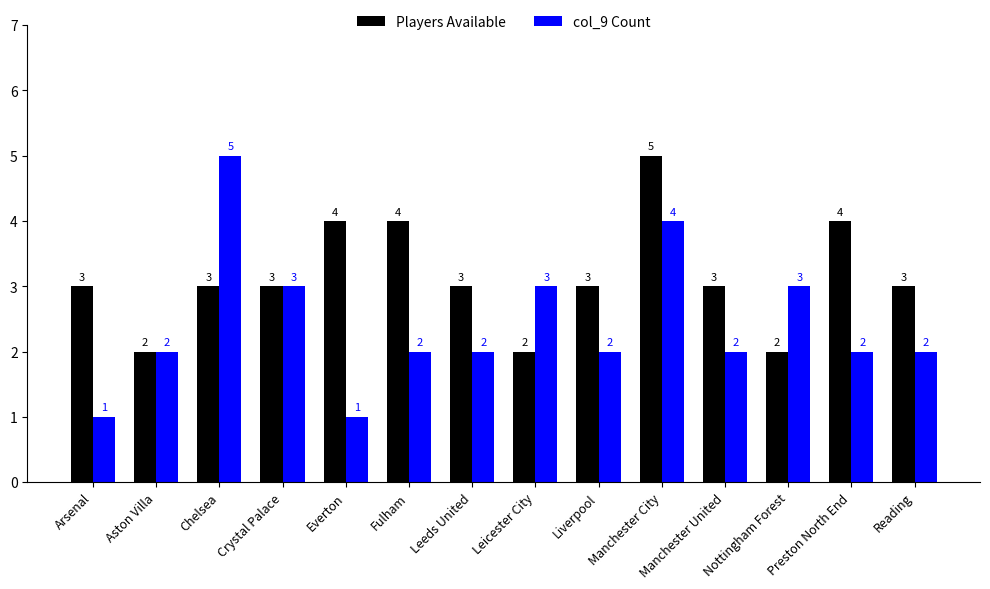

What position from the right is Preston North End?

2